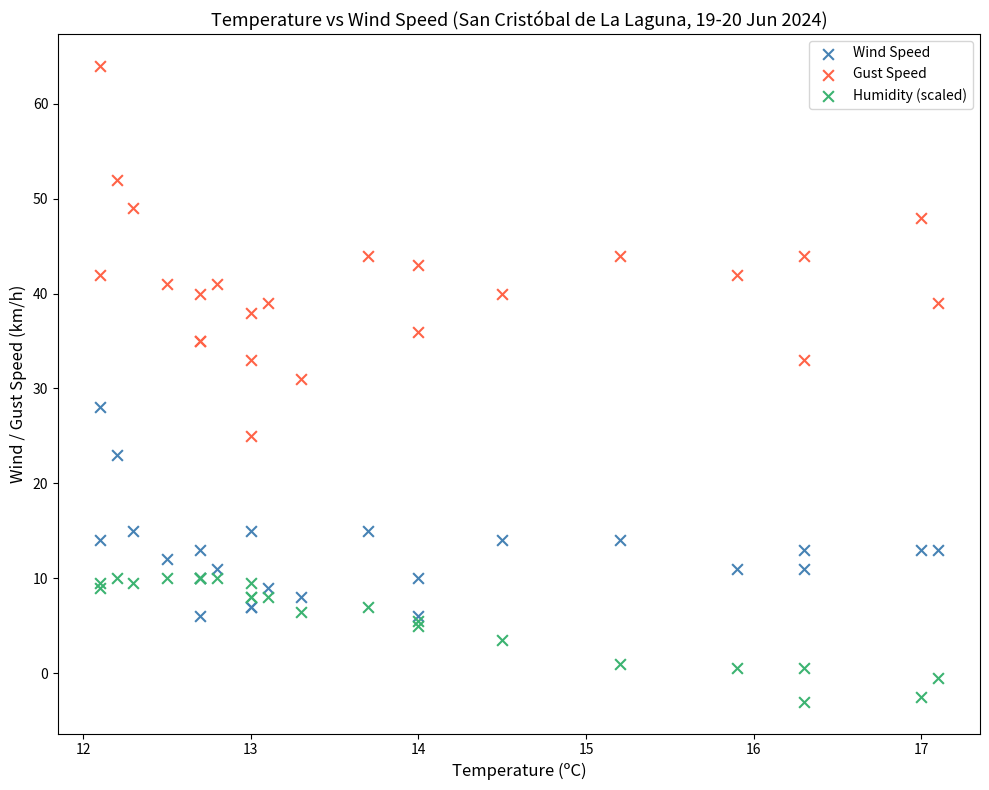

Across all series, what Y value is closest to 30?

31.0